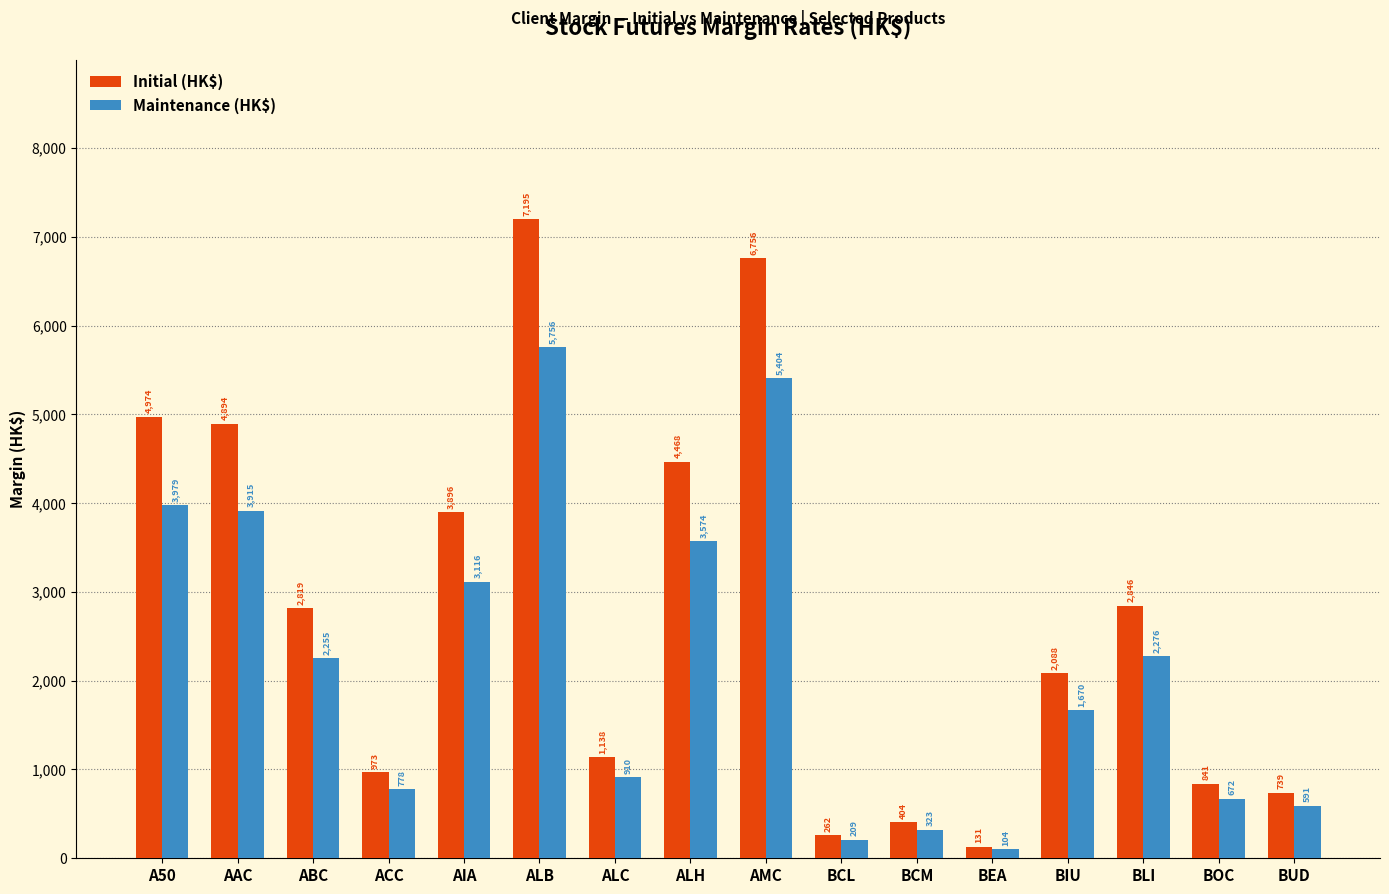

Reading left to right, extract all data points from this chart.

Initial (HK$): A50=4974	AAC=4894	ABC=2819	ACC=973	AIA=3896	ALB=7195	ALC=1138	ALH=4468	AMC=6756	BCL=262	BCM=404	BEA=131	BIU=2088	BLI=2846	BOC=841	BUD=739
Maintenance (HK$): A50=3979	AAC=3915	ABC=2255	ACC=778	AIA=3116	ALB=5756	ALC=910	ALH=3574	AMC=5404	BCL=209	BCM=323	BEA=104	BIU=1670	BLI=2276	BOC=672	BUD=591